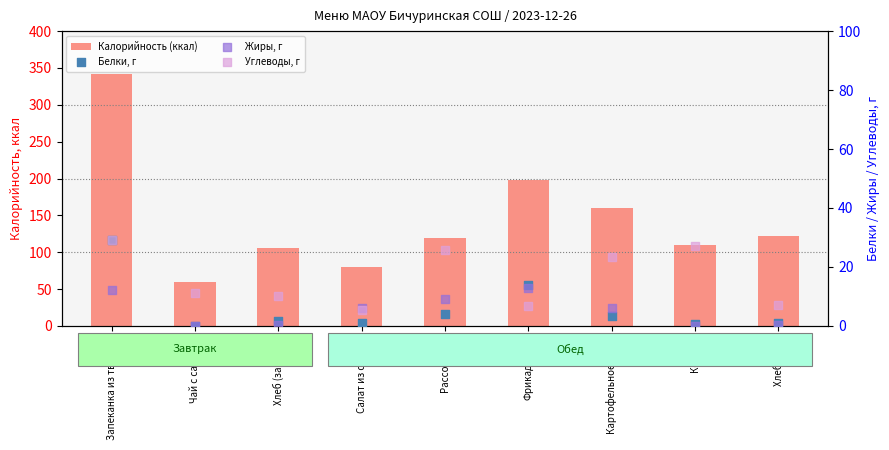

Which series has the largest Y range (max minus min)?

Калорийность (ккал)